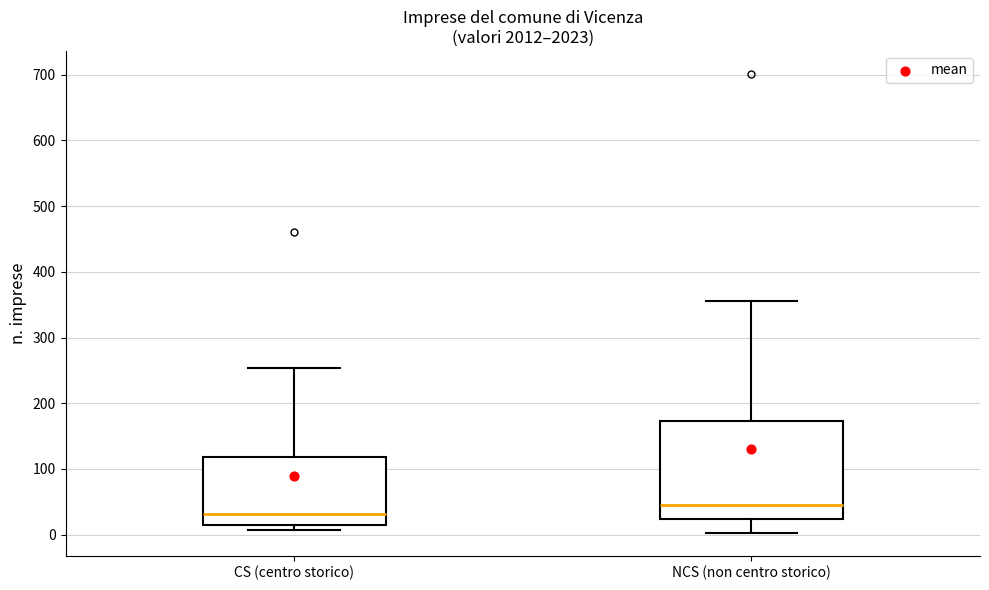

Comparing the boxes themselves (not the whiskers), which one is the tallest?

NCS (non centro storico)